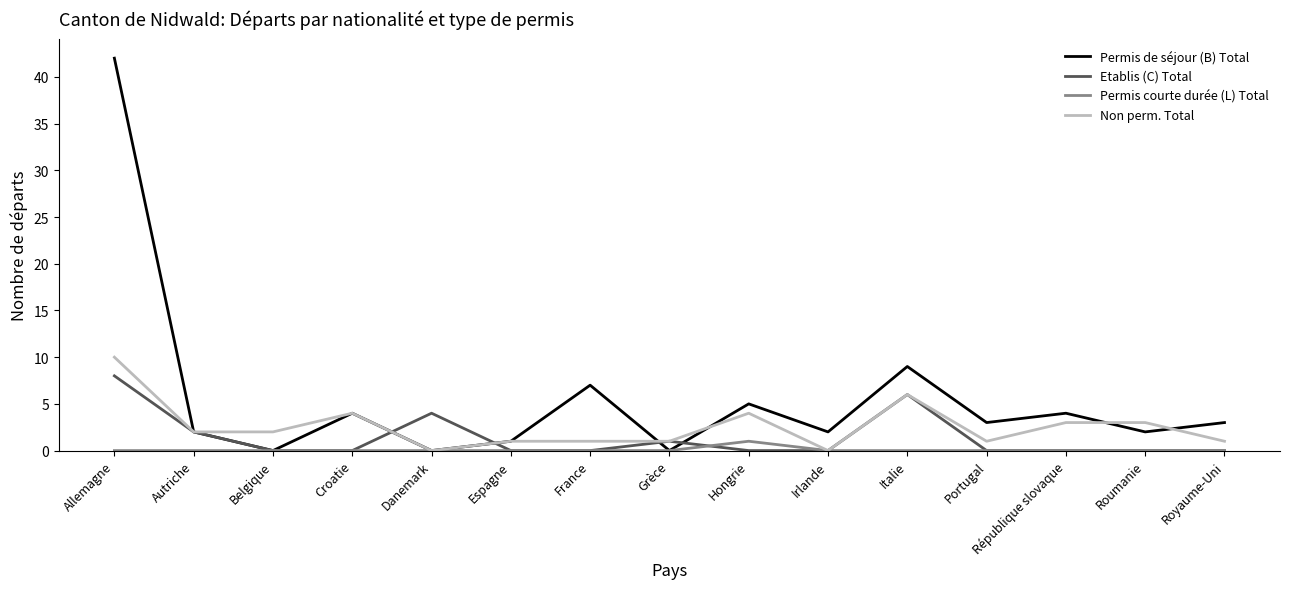

Between Allemagne and République slovaque, which series saw the biggest shift?

Permis de séjour (B) Total